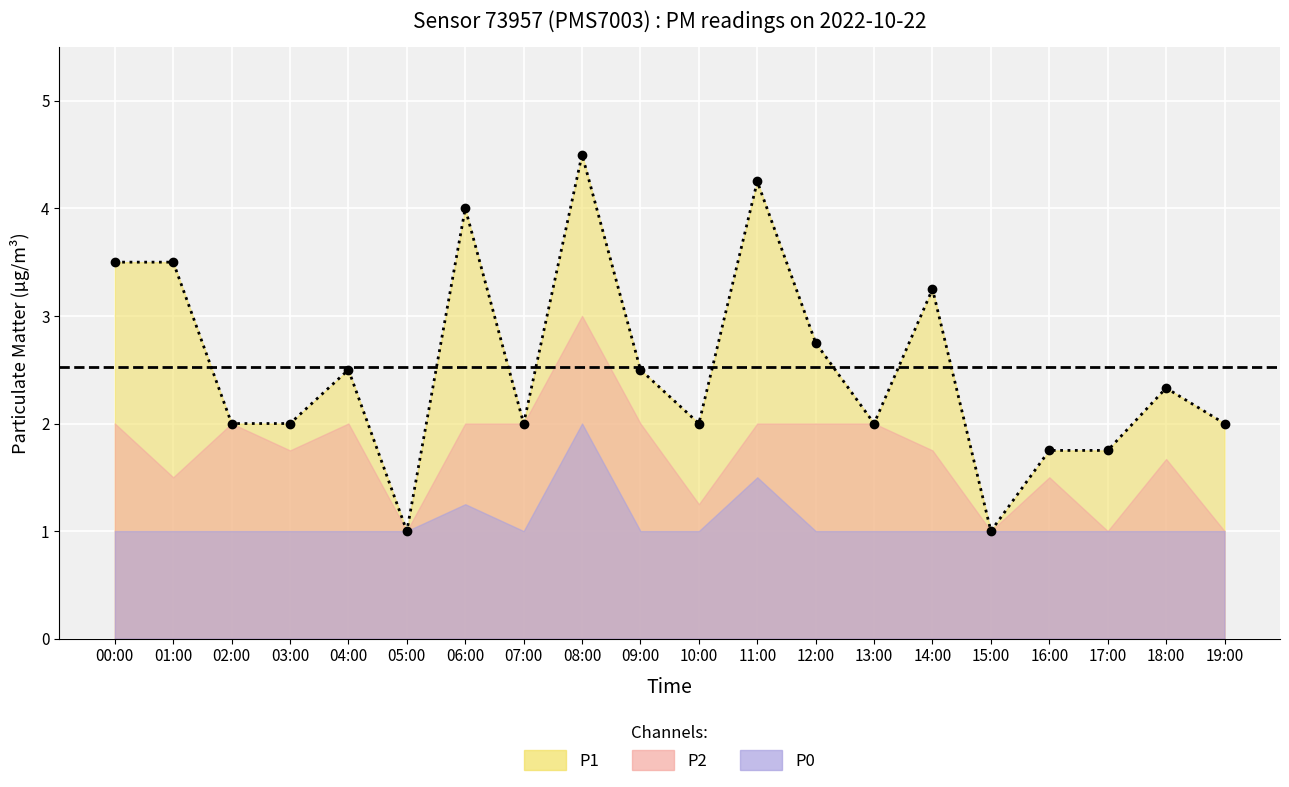

What is the sum of all P2 values?

34.4